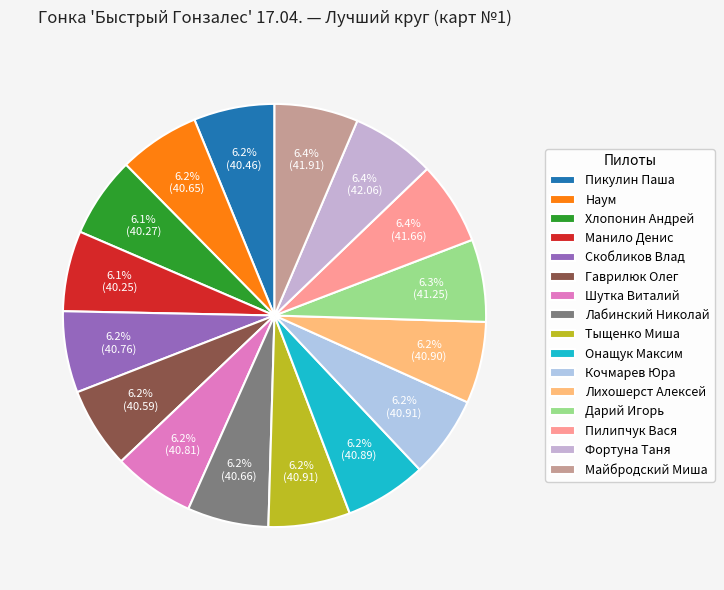

Combined, do Манило Денис and Лихошерст Алексей account for over 50%?

No